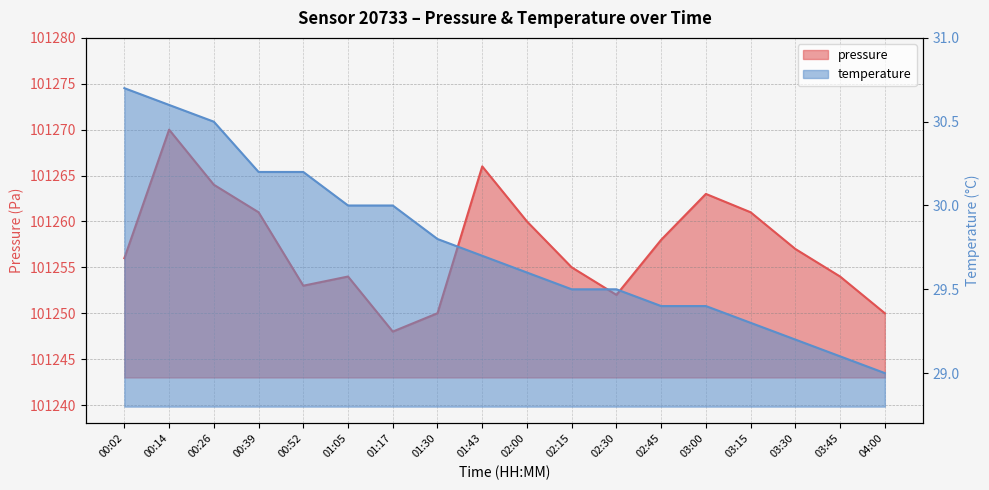

What is the value of the temperature point at the 18th from the left?

29.0